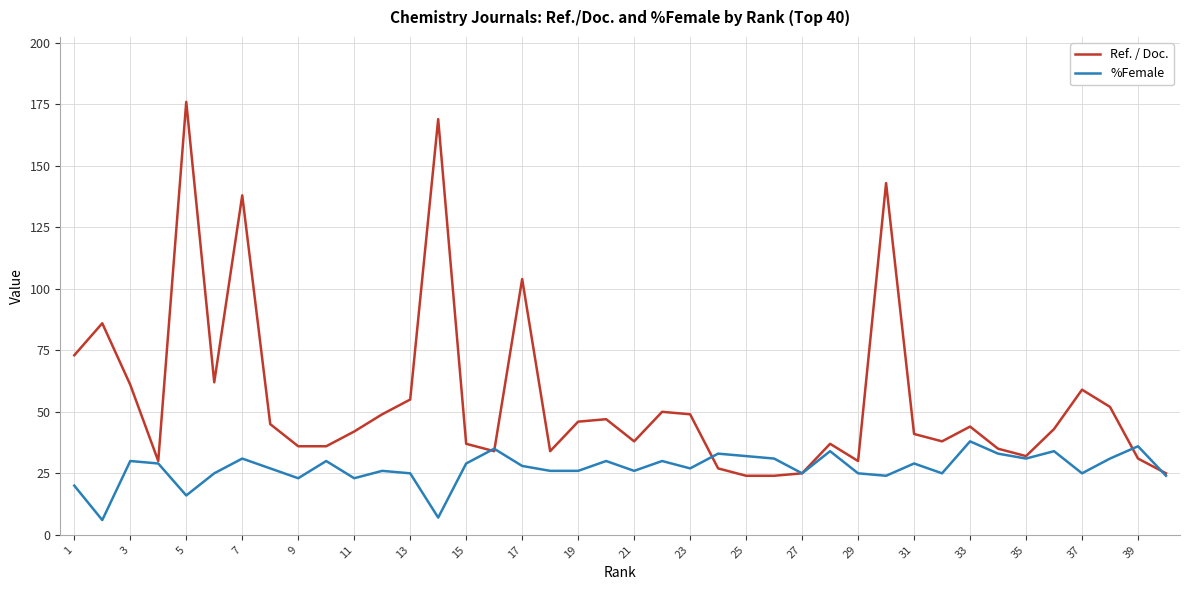

List the series in order of their overall mean, highest first.

Ref. / Doc., %Female